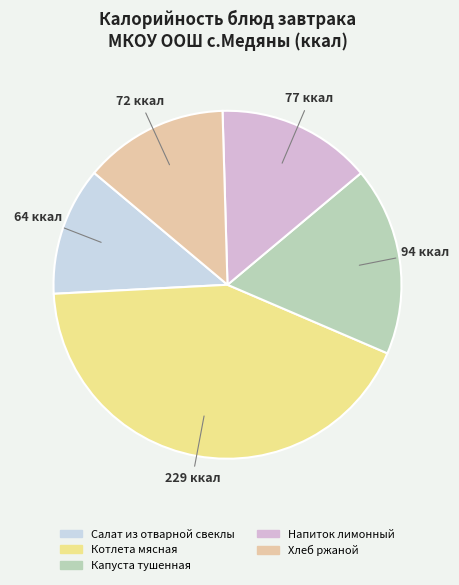

To the nearest percent, what portion does Салат из отварной свеклы represent?

12%